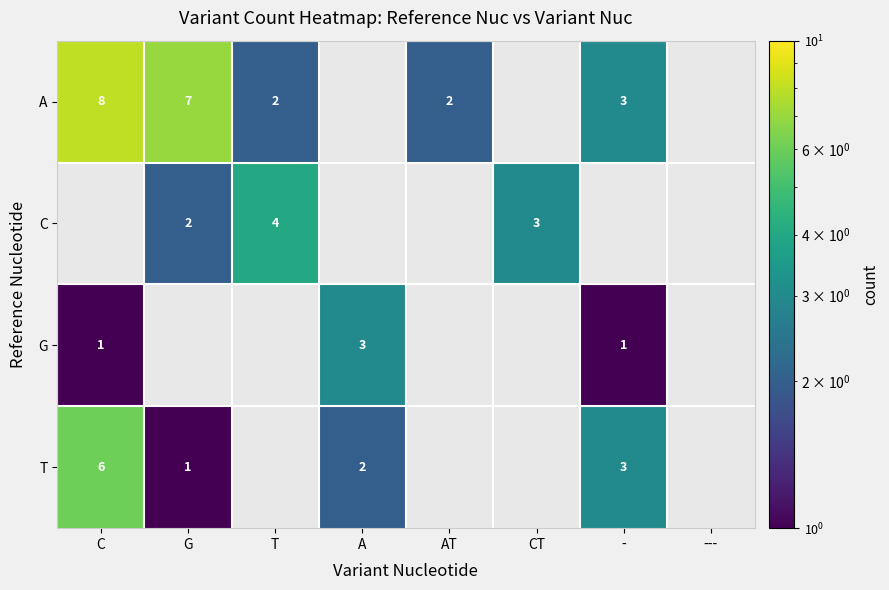

Which has a higher value, CT or AT?

AT